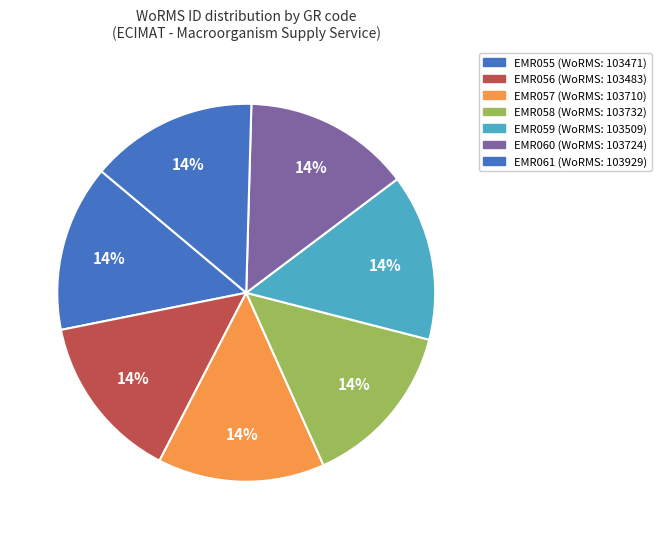

How many slices are in this pie chart?

7